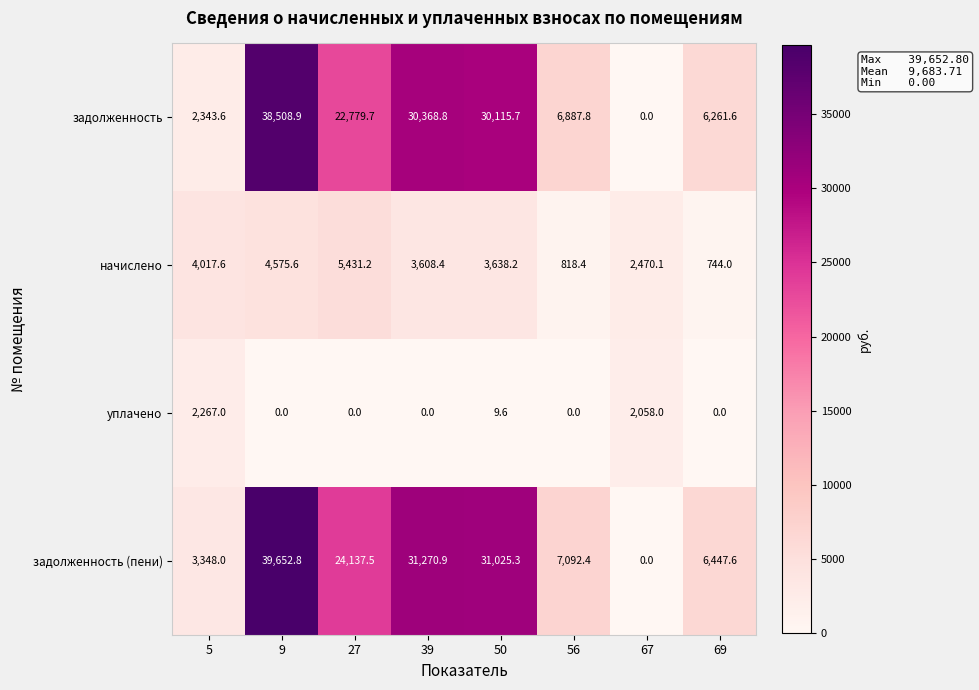

Between 50 and 69, which series saw the biggest shift?

задолженность (пени)